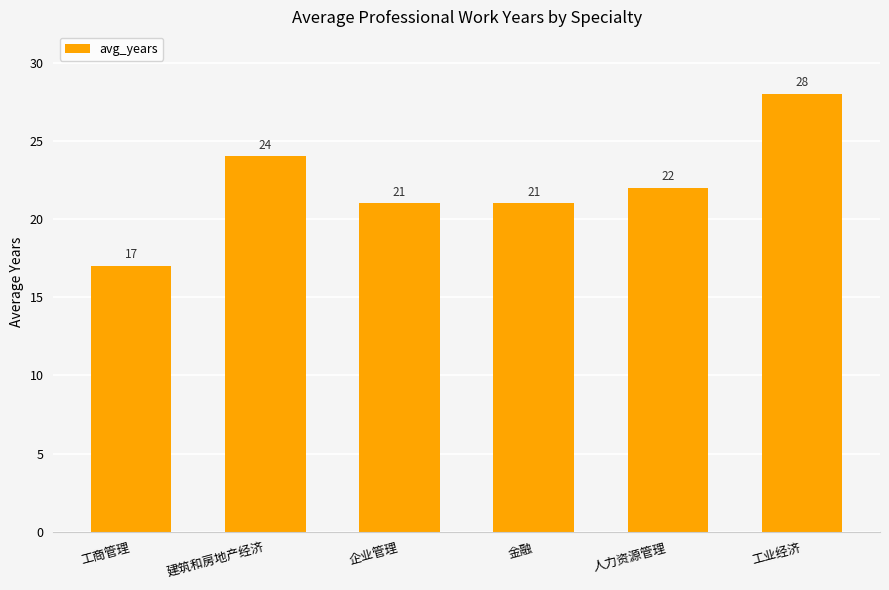

How many data points are less than 22?

3